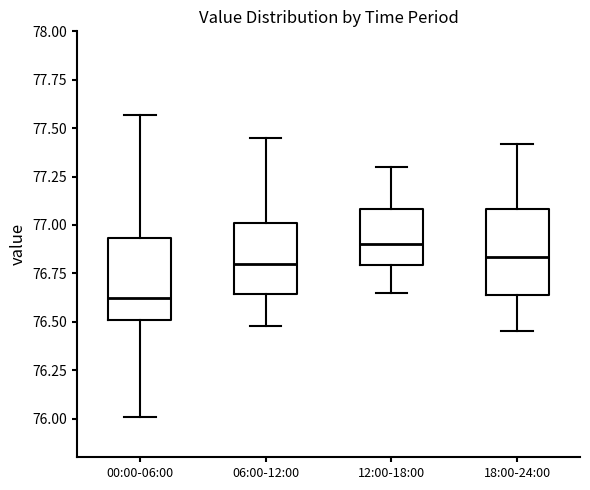

Which box's median line is the highest?

12:00-18:00